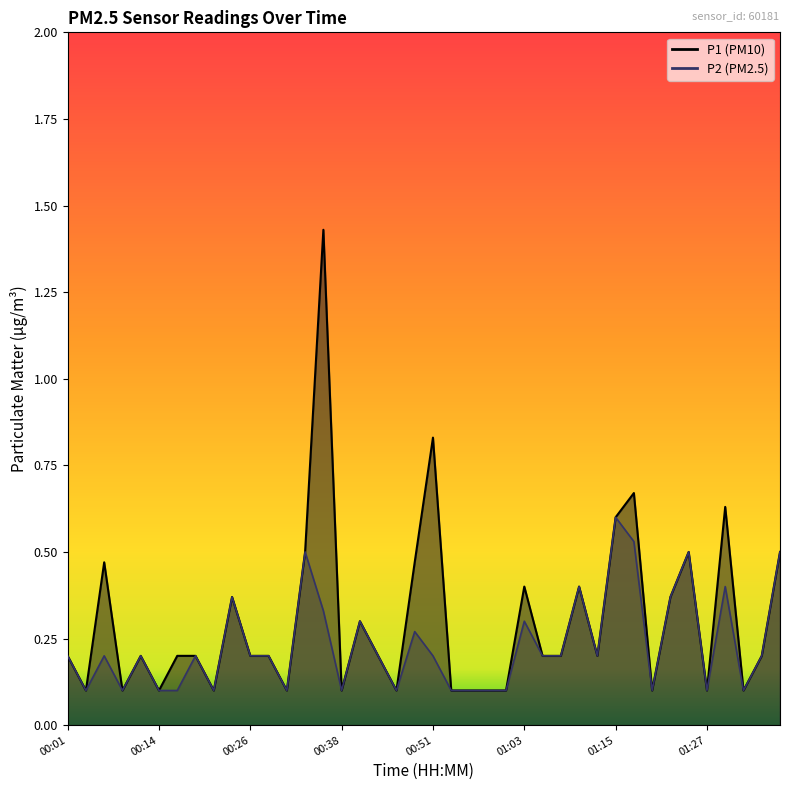

How many series are shown in this chart?

2